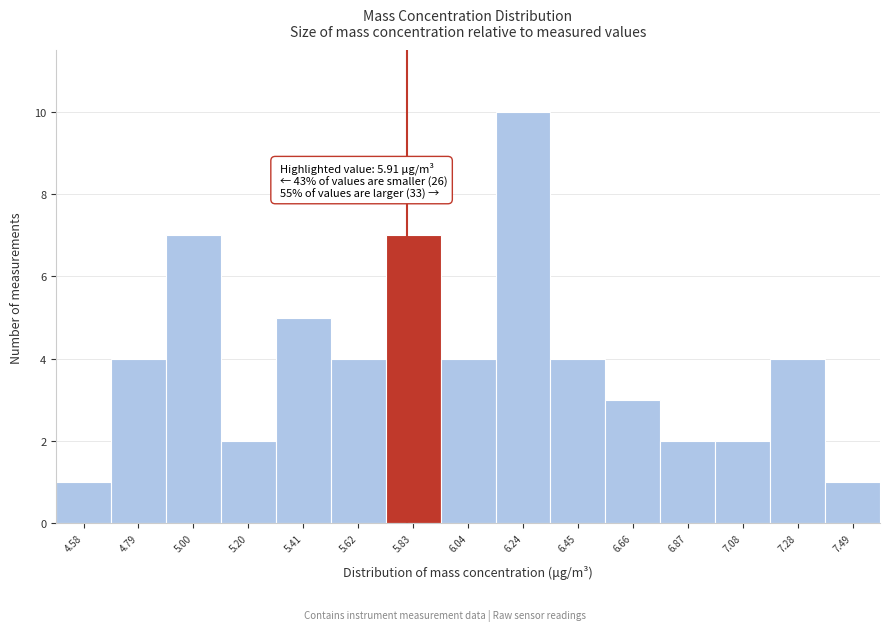

Reading left to right, transcribe all the data shown in this chart.

4.58=1	4.79=4	5.00=7	5.20=2	5.41=5	5.62=4	5.83=7	6.04=4	6.24=10	6.45=4	6.66=3	6.87=2	7.08=2	7.28=4	7.49=1